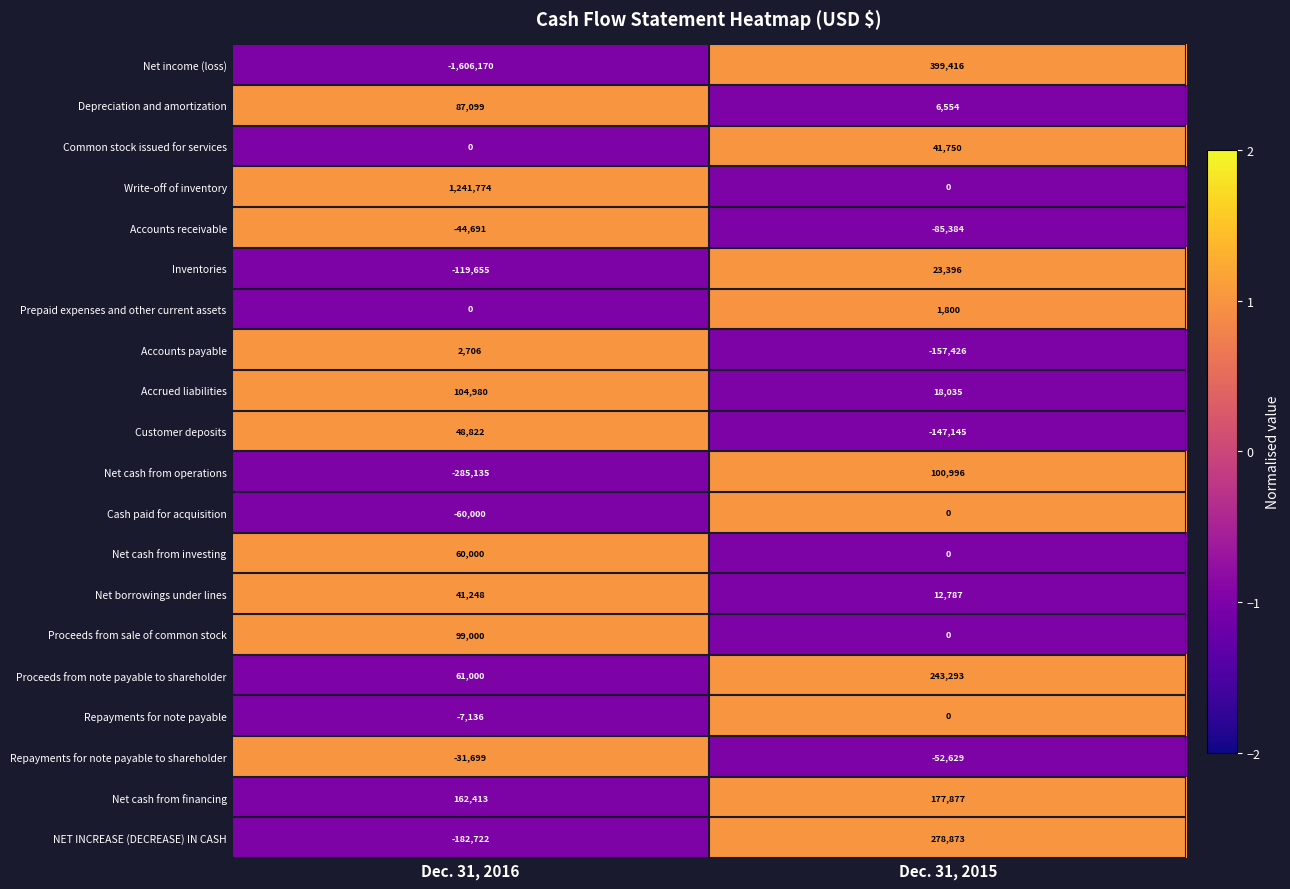

What is the maximum value shown in the chart?

1241774